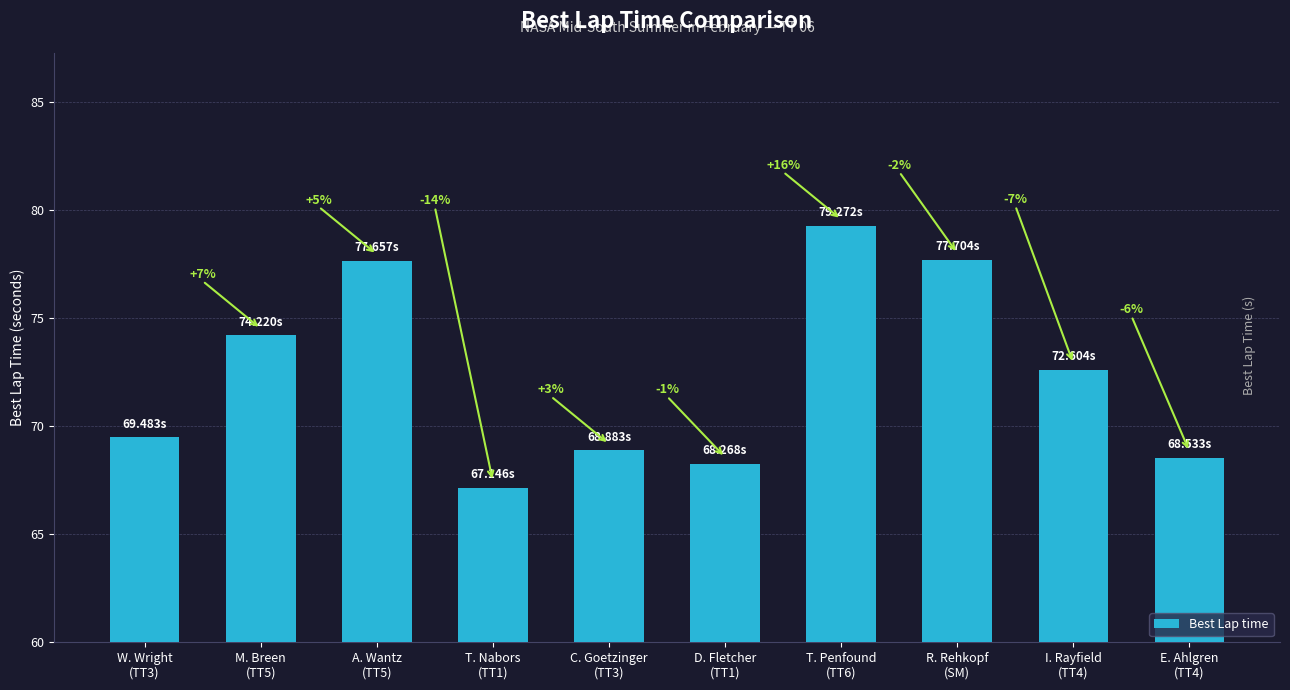

How many bars are there in total?

10